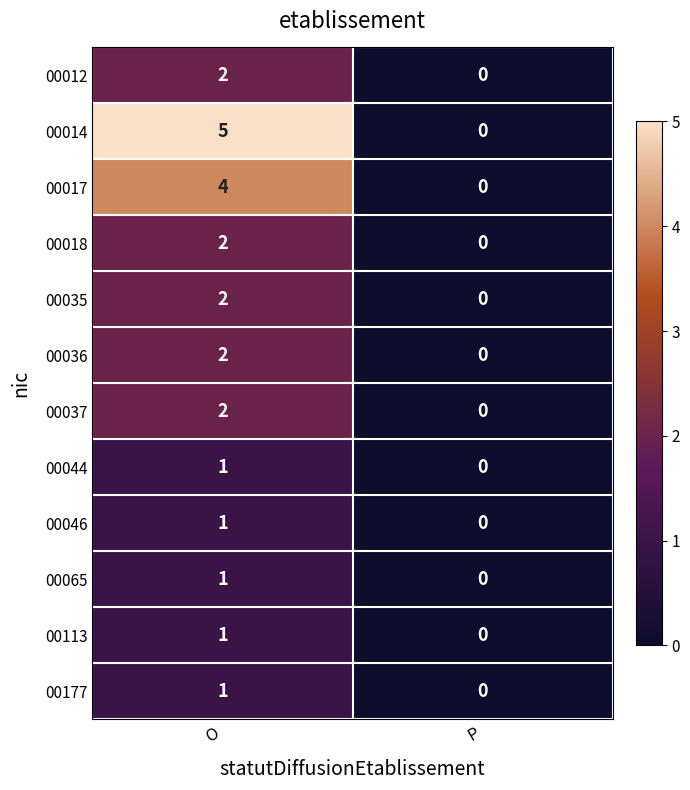

What is the total value across all series at O?

24